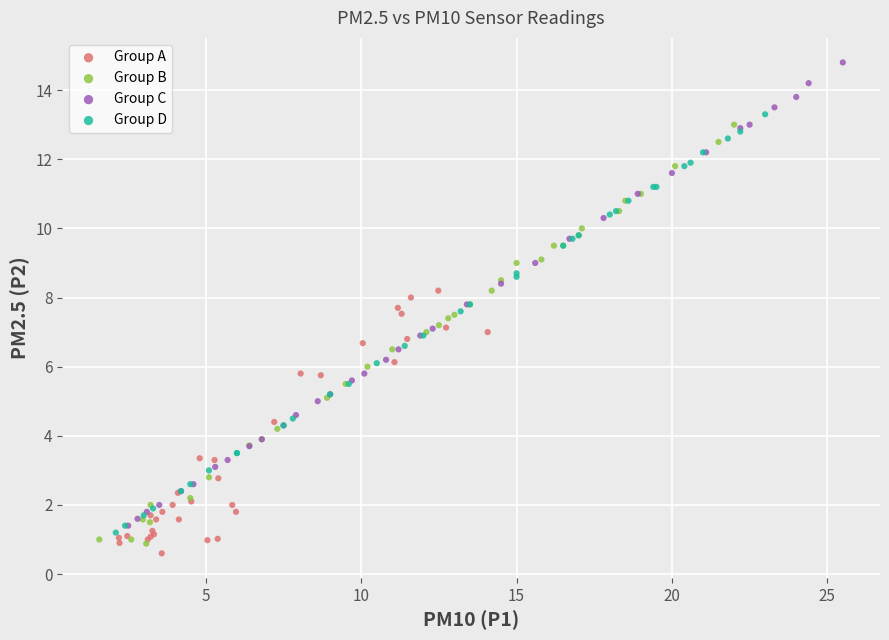

Which series has the widest spread of Y values?

Group C